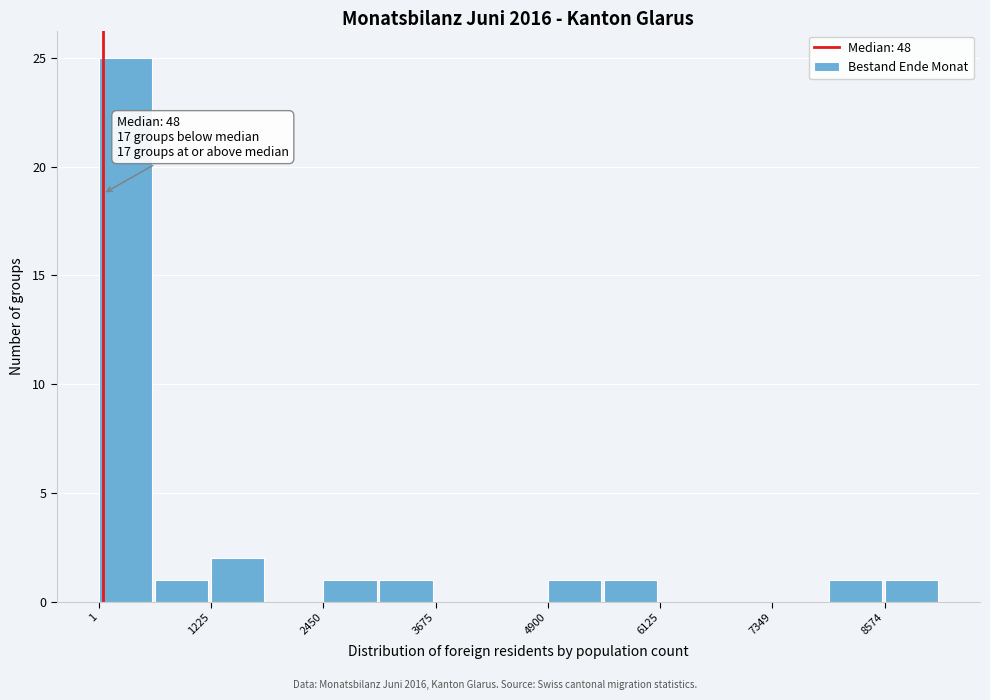

Around what value on the x-axis is the tallest bar? Give the approximate position of its centre, as read against the axis.

200